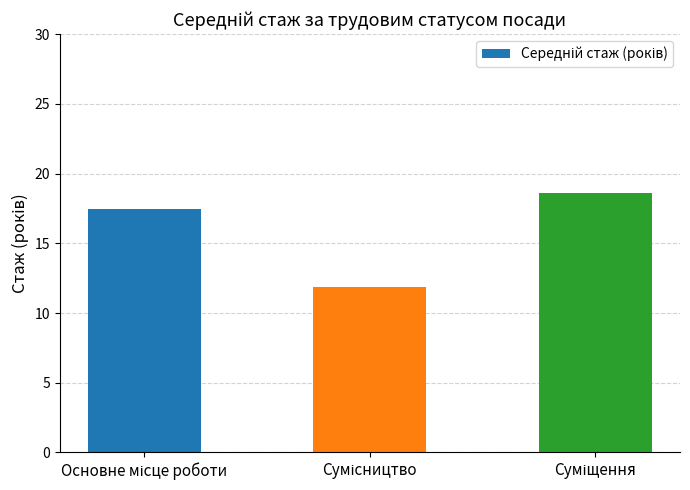

What is the difference between the maximum and minimum values?

6.7